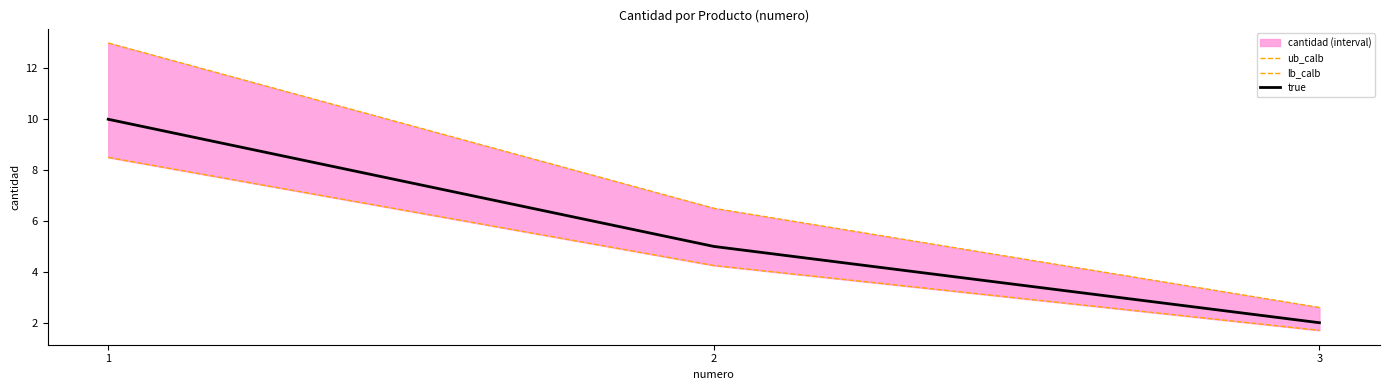

The true series shows 2 at 3. True or false?

True